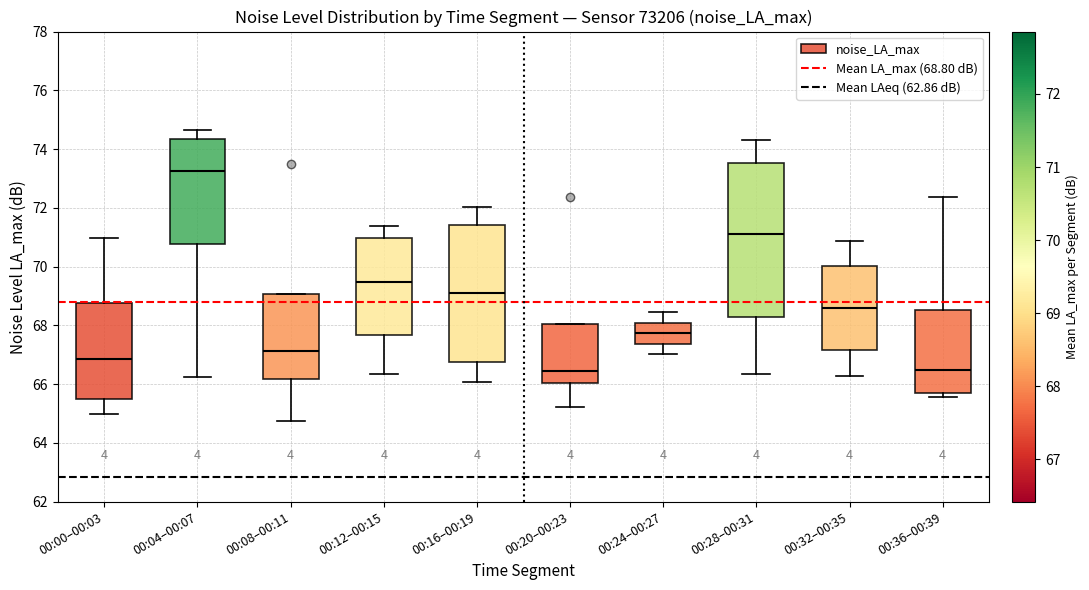

Reading left to right, read every box against the y-axis: the position of its median line, the range the box covers, and the ends of its whiskers. The values are not printed on the chart, so give them approximately, as read against the axis.

00:00–00:03: median 66.8, box 65.4 to 68.8, whiskers 65.0 to 71.0
00:04–00:07: median 73.2, box 70.8 to 74.4, whiskers 66.2 to 74.6
00:08–00:11: median 67.2, box 66.2 to 69.0, whiskers 64.8 to 69.0
00:12–00:15: median 69.4, box 67.6 to 71.0, whiskers 66.4 to 71.4
00:16–00:19: median 69.2, box 66.8 to 71.4, whiskers 66.0 to 72.0
00:20–00:23: median 66.4, box 66.0 to 68.0, whiskers 65.2 to 68.0
00:24–00:27: median 67.8, box 67.4 to 68.0, whiskers 67.0 to 68.4
00:28–00:31: median 71.2, box 68.4 to 73.6, whiskers 66.4 to 74.4
00:32–00:35: median 68.6, box 67.2 to 70.0, whiskers 66.2 to 70.8
00:36–00:39: median 66.4, box 65.8 to 68.6, whiskers 65.6 to 72.4